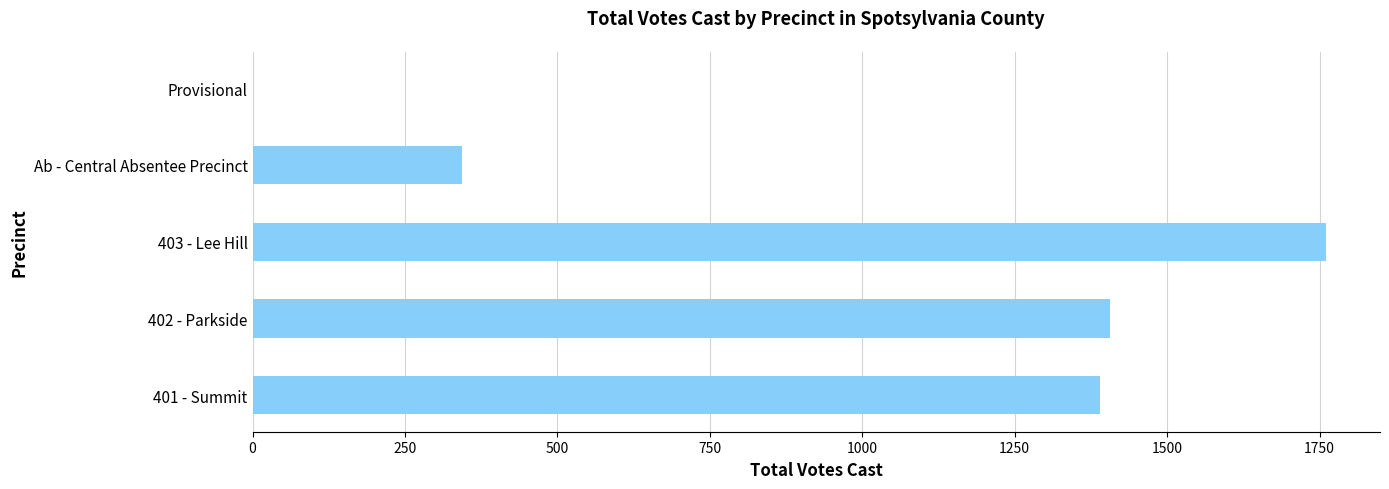

What is the sum of all values?

4903